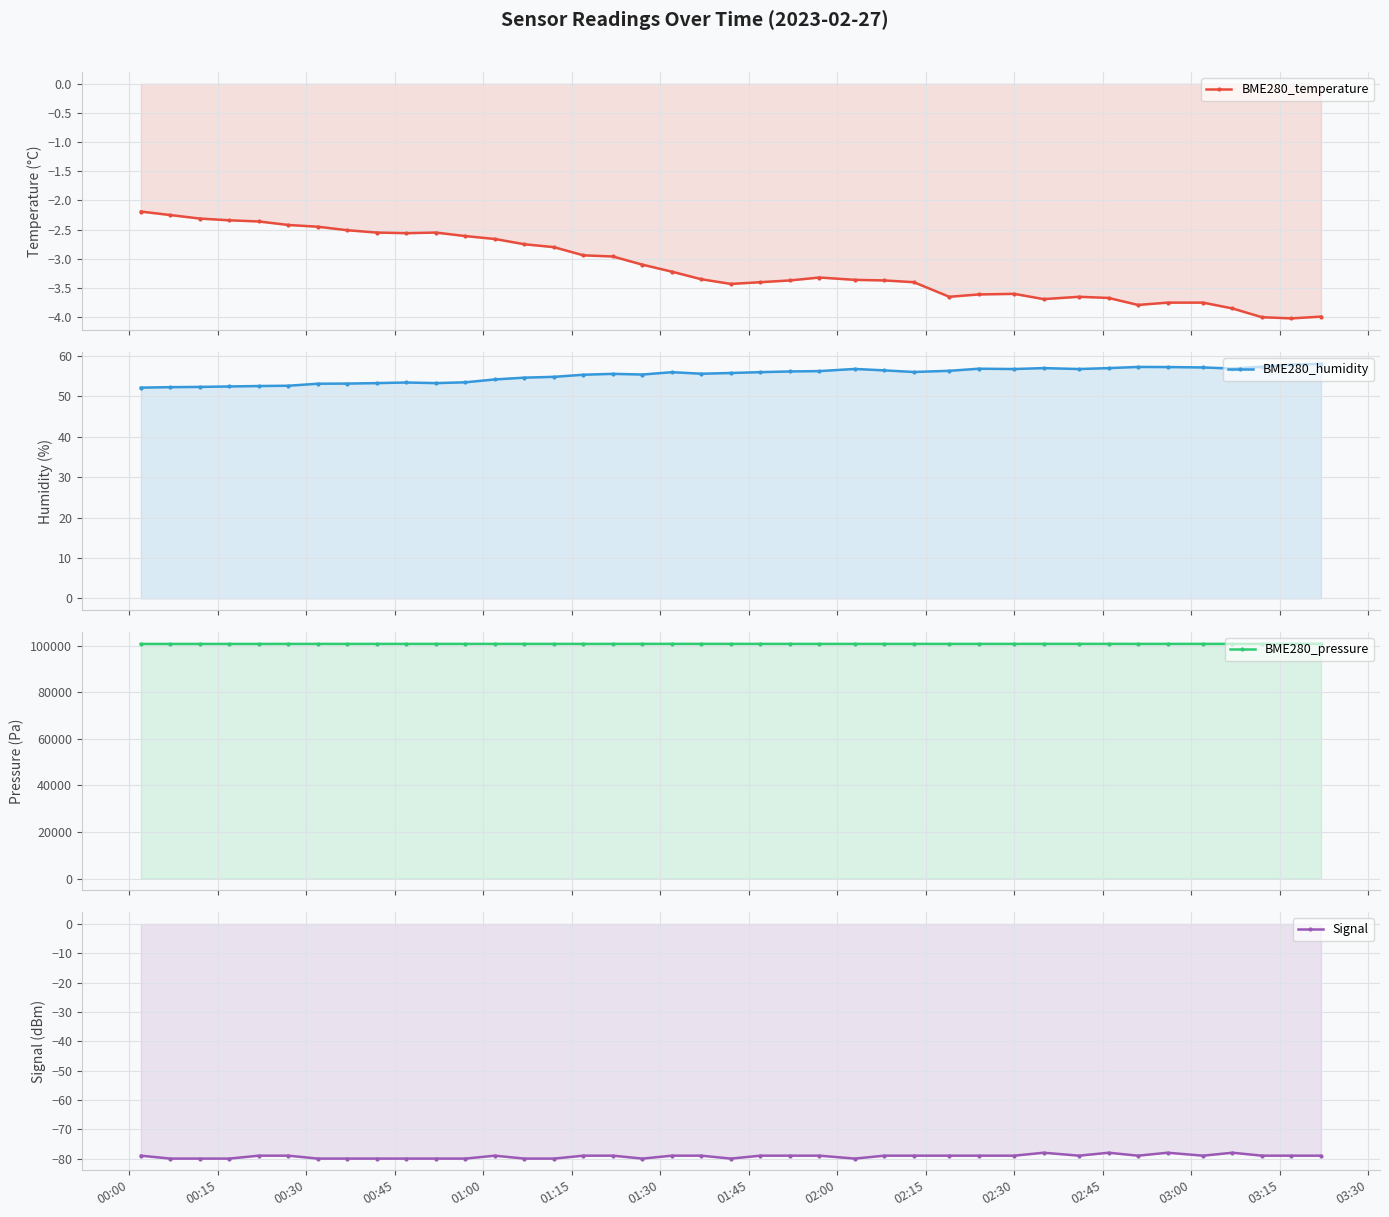

Reading left to right, list all the values displayed in this chart.

BME280_temperature: -2.2	-2.2	-2.3	-2.3	-2.4	-2.4	-2.5	-2.5	-2.5	-2.6	-2.5	-2.6	-2.7	-2.8	-2.8	-2.9	-3.0	-3.1	-3.2	-3.4	-3.4	-3.4	-3.4	-3.3	-3.4	-3.4	-3.4	-3.6	-3.6	-3.6	-3.7	-3.6	-3.7	-3.8	-3.8	-3.8	-3.9	-4.0	-4.0	-4.0
BME280_humidity: 52.1	52.2	52.3	52.4	52.5	52.6	53.1	53.1	53.2	53.4	53.2	53.5	54.2	54.6	54.8	55.3	55.5	55.4	56.0	55.6	55.8	56.0	56.1	56.2	56.8	56.4	56.0	56.3	56.8	56.7	57.0	56.7	57.0	57.2	57.2	57.1	56.9	57.3	57.8	58.0
BME280_pressure: 100822.9	100822.8	100826.2	100825.3	100827.9	100833.0	100838.1	100837.2	100840.6	100839.7	100841.4	100841.3	100844.7	100840.4	100847.2	100836.8	100841.0	100852.8	100854.5	100850.9	100849.1	100850.0	100844.1	100834.7	100840.6	100833.8	100841.4	100837.8	100839.5	100845.5	100852.2	100852.2	100852.2	100845.2	100847.0	100847.0	100844.3	100847.6	100851.8	100862.0
Signal: -79.0	-80.0	-80.0	-80.0	-79.0	-79.0	-80.0	-80.0	-80.0	-80.0	-80.0	-80.0	-79.0	-80.0	-80.0	-79.0	-79.0	-80.0	-79.0	-79.0	-80.0	-79.0	-79.0	-79.0	-80.0	-79.0	-79.0	-79.0	-79.0	-79.0	-78.0	-79.0	-78.0	-79.0	-78.0	-79.0	-78.0	-79.0	-79.0	-79.0